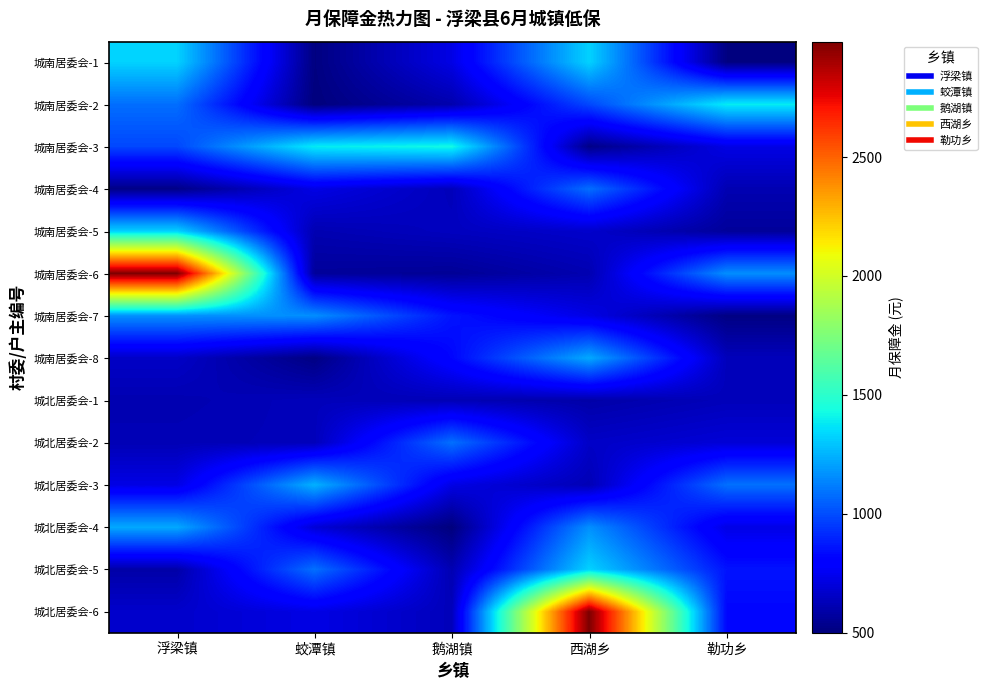

Reading left to right, extract all data points from this chart.

城南居委会-1: 浮梁镇=1326	蛟潭镇=508	鹅湖镇=723	西湖乡=1326	勒功乡=508
城南居委会-2: 浮梁镇=1082	蛟潭镇=500	鹅湖镇=603	西湖乡=986	勒功乡=1386
城南居委会-3: 浮梁镇=986	蛟潭镇=1386	鹅湖镇=1426	西湖乡=523	勒功乡=723
城南居委会-4: 浮梁镇=523	蛟潭镇=723	鹅湖镇=631	西湖乡=1082	勒功乡=613
城南居委会-5: 浮梁镇=1326	蛟潭镇=613	鹅湖镇=641	西湖乡=668	勒功乡=563
城南居委会-6: 浮梁镇=2985	蛟潭镇=563	鹅湖镇=553	西湖乡=611	勒功乡=1162
城南居委会-7: 浮梁镇=1164	蛟潭镇=1162	鹅湖镇=858	西湖乡=723	勒功乡=513
城南居委会-8: 浮梁镇=658	蛟潭镇=513	鹅湖镇=823	西湖乡=1226	勒功乡=633
城北居委会-1: 浮梁镇=611	蛟潭镇=633	鹅湖镇=621	西湖乡=593	勒功乡=631
城北居委会-2: 浮梁镇=621	蛟潭镇=631	鹅湖镇=1086	西湖乡=658	勒功乡=693
城北居委会-3: 浮梁镇=723	蛟潭镇=1246	鹅湖镇=723	西湖乡=621	勒功乡=1086
城北居委会-4: 浮梁镇=1226	蛟潭镇=693	鹅湖镇=500	西湖乡=1164	勒功乡=723
城北居委会-5: 浮梁镇=593	蛟潭镇=1086	鹅湖镇=613	西湖乡=1326	勒功乡=858
城北居委会-6: 浮梁镇=668	蛟潭镇=723	鹅湖镇=631	西湖乡=2985	勒功乡=823